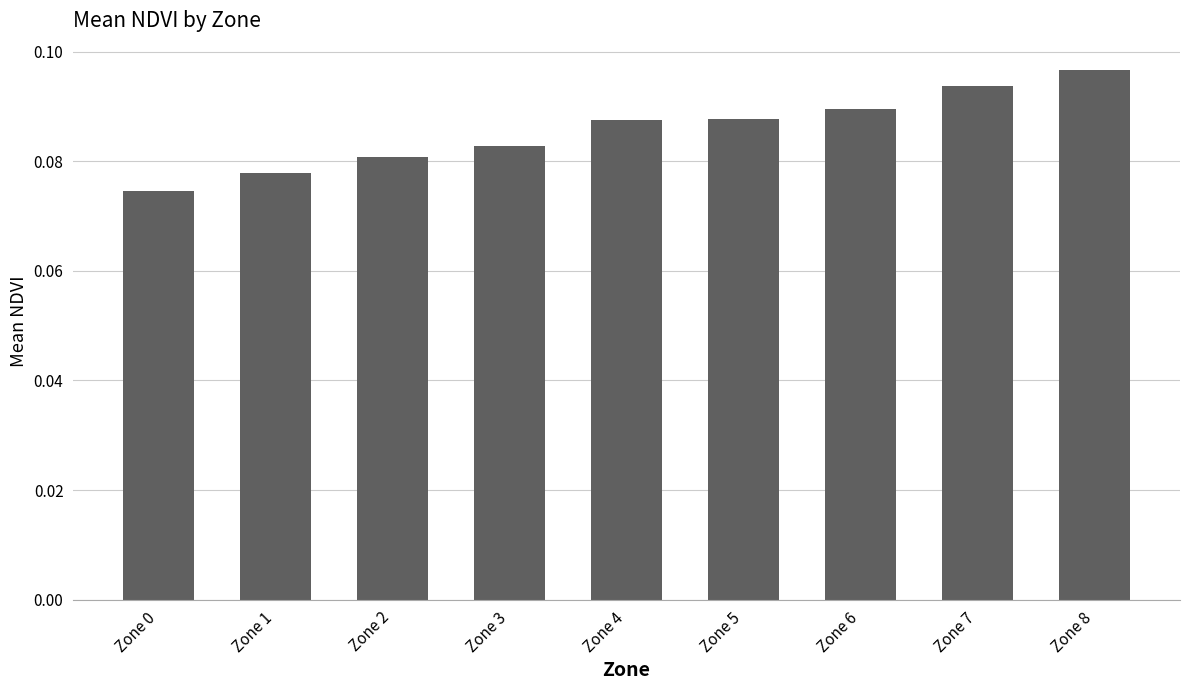

What is the sum of all values?

0.8